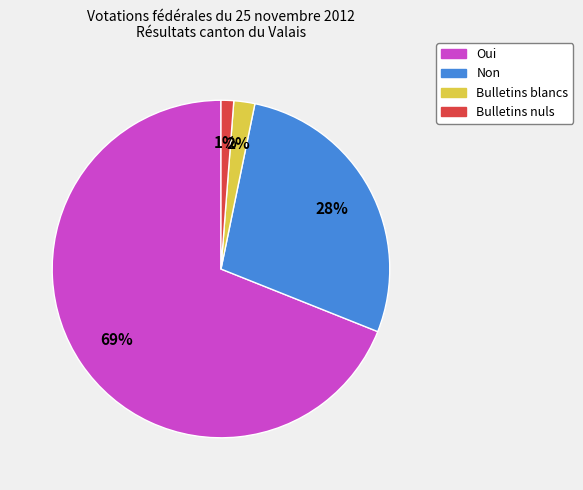

What percentage is the Oui slice, to the nearest percent?

69%